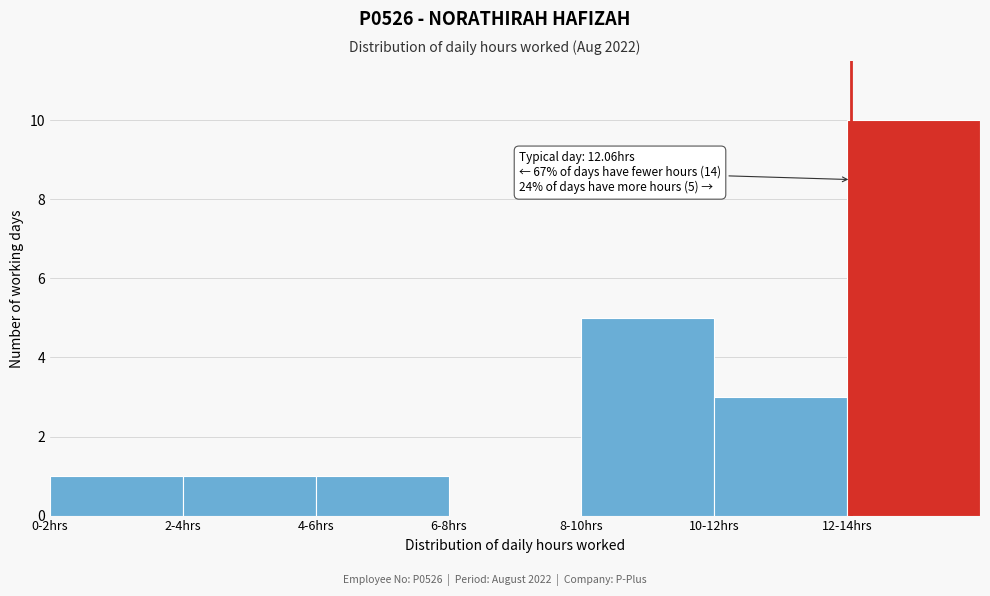

Reading left to right, what are all the values shown in this chart?

0-2hrs=1	2-4hrs=1	4-6hrs=1	6-8hrs=0	8-10hrs=5	10-12hrs=3	12-14hrs=10